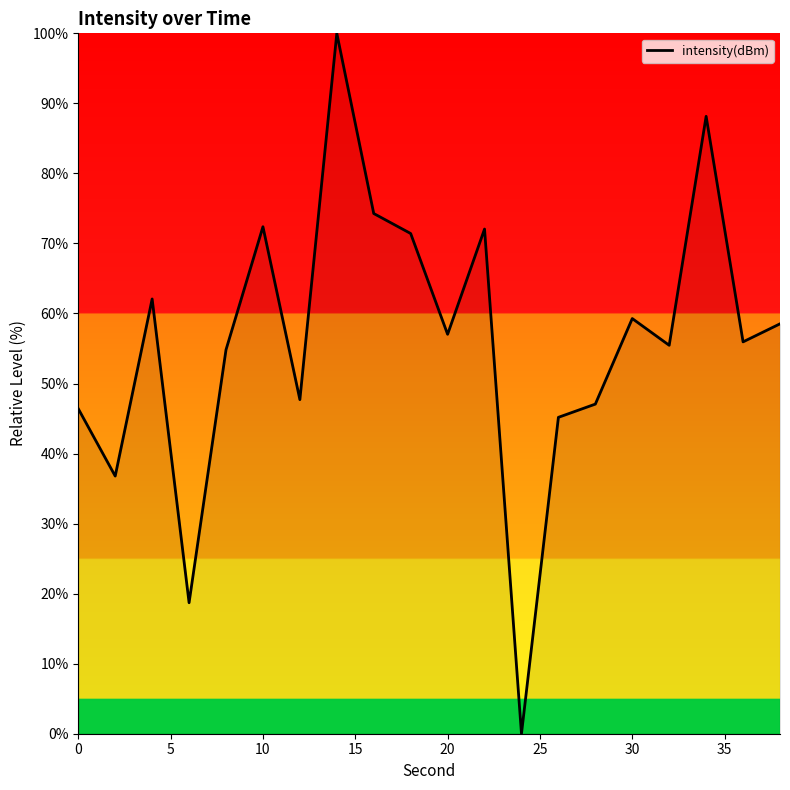

What is the average value?

56.2